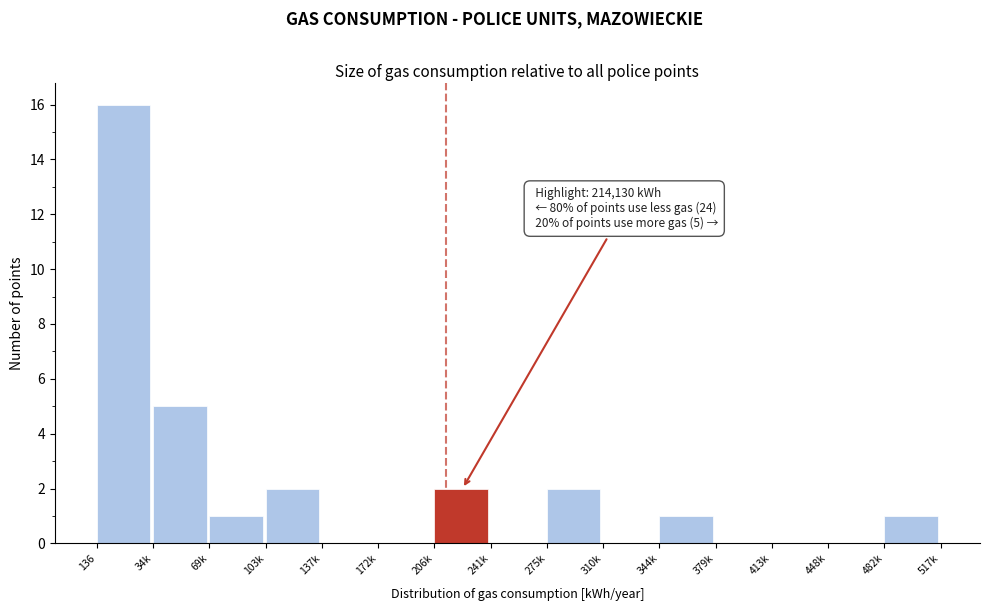

Reading left to right, what are all the values shown in this chart?

136=16	34k=5	69k=1	103k=2	137k=0	172k=0	206k=2	241k=0	275k=2	310k=0	344k=1	379k=0	413k=0	448k=0	482k=1